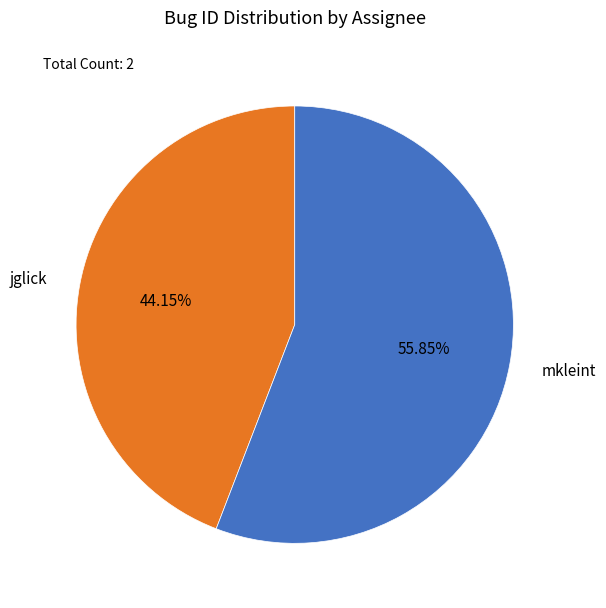

To the nearest percent, what is the difference between the jglick and mkleint slice percentages?

12%